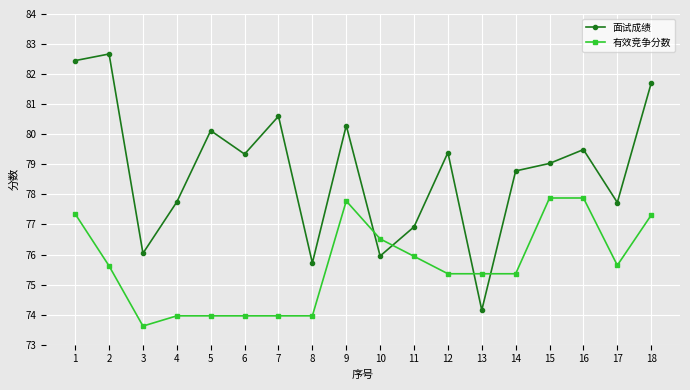

At which category does the chart reach its peak across all series?

2